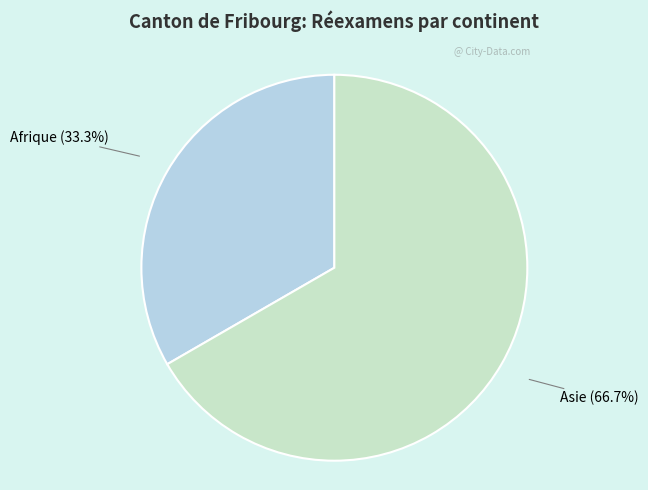

Is there any slice that represents more than half of the pie?

Yes